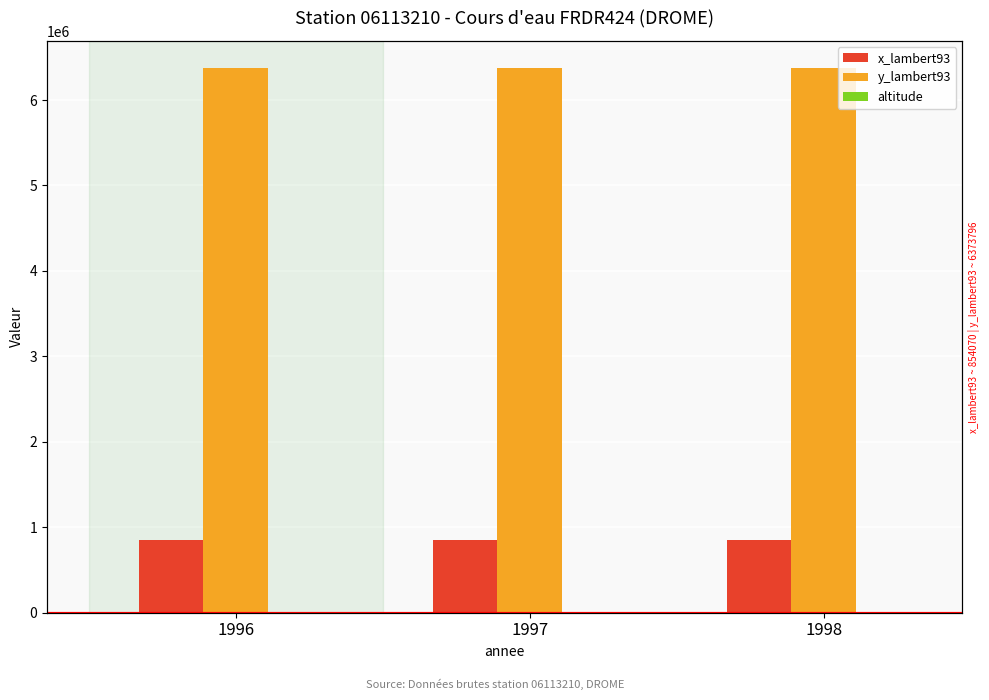

What value does the x_lambert93 series have at 1997?

854070